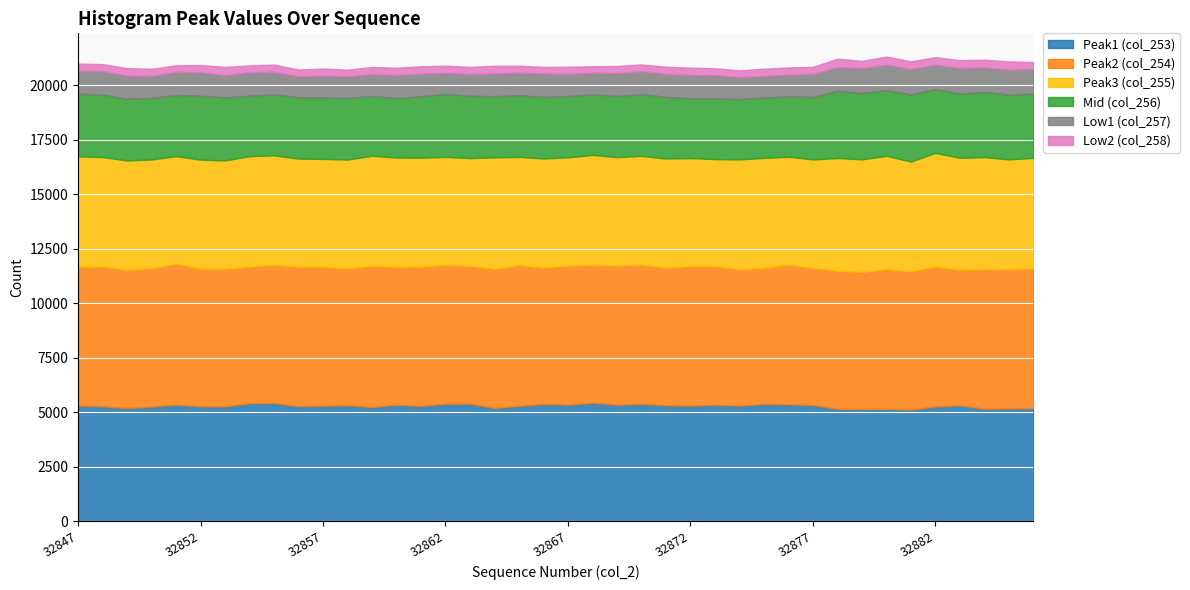

Reading left to right, what are all the values shown in this chart?

Peak1 (col_253): 32847=5307	32848=5274	32849=5192	32850=5261	32851=5351	32852=5273	32853=5272	32854=5419	32855=5419	32856=5279	32857=5300	32858=5321	32859=5239	32860=5346	32861=5291	32862=5392	32863=5392	32864=5202	32865=5294	32866=5378	32867=5350	32868=5438	32869=5342	32870=5388	32871=5321	32872=5303	32873=5341	32874=5304	32875=5380	32876=5364	32877=5330	32878=5154	32879=5149	32880=5157	32881=5117	32882=5268	32883=5315	32884=5163	32885=5175	32886=5192
Peak2 (col_254): 32847=6368	32848=6413	32849=6338	32850=6352	32851=6473	32852=6313	32853=6308	32854=6264	32855=6344	32856=6394	32857=6378	32858=6279	32859=6489	32860=6324	32861=6388	32862=6377	32863=6320	32864=6369	32865=6455	32866=6264	32867=6374	32868=6331	32869=6389	32870=6388	32871=6311	32872=6404	32873=6359	32874=6255	32875=6248	32876=6409	32877=6291	32878=6341	32879=6286	32880=6406	32881=6358	32882=6420	32883=6230	32884=6404	32885=6404	32886=6403
Peak3 (col_255): 32847=5068	32848=5025	32849=5023	32850=4988	32851=4929	32852=5005	32853=4976	32854=5069	32855=5026	32856=4967	32857=4948	32858=4995	32859=5043	32860=5020	32861=5002	32862=4949	32863=4951	32864=5124	32865=4969	32866=5003	32867=4975	32868=5040	32869=4977	32870=4991	32871=5010	32872=4958	32873=4917	32874=5042	32875=5044	32876=4952	32877=4980	32878=5172	32879=5171	32880=5204	32881=5030	32882=5213	32883=5130	32884=5141	32885=5025	32886=5078
Mid (col_256): 32847=2869	32848=2871	32849=2829	32850=2823	32851=2806	32852=2933	32853=2894	32854=2776	32855=2804	32856=2809	32857=2819	32858=2825	32859=2742	32860=2729	32861=2818	32862=2895	32863=2858	32864=2810	32865=2833	32866=2824	32867=2810	32868=2787	32869=2804	32870=2840	32871=2827	32872=2749	32873=2776	32874=2772	32875=2773	32876=2767	32877=2867	32878=3083	32879=3044	32880=3007	32881=3081	32882=2933	32883=2947	32884=2991	32885=2971	32886=2952
Low1 (col_257): 32847=1065	32848=1066	32849=1066	32850=1007	32851=1062	32852=1076	32853=1016	32854=1071	32855=1031	32856=966	32857=999	32858=992	32859=1009	32860=1063	32861=1036	32862=964	32863=1000	32864=1041	32865=1032	32866=1079	32867=1011	32868=985	32869=1056	32870=1041	32871=1062	32872=1062	32873=1076	32874=1012	32875=986	32876=1004	32877=1064	32878=1081	32879=1144	32880=1172	32881=1166	32882=1114	32883=1177	32884=1127	32885=1149	32886=1129
Low2 (col_258): 32847=326	32848=326	32849=344	32850=329	32851=298	32852=332	32853=381	32854=317	32855=330	32856=312	32857=329	32858=308	32859=323	32860=326	32861=342	32862=327	32863=326	32864=356	32865=319	32866=298	32867=333	32868=298	32869=321	32870=312	32871=324	32872=340	32873=315	32874=306	32875=333	32876=325	32877=318	32878=394	32879=332	32880=376	32881=353	32882=348	32883=358	32884=351	32885=376	32886=318